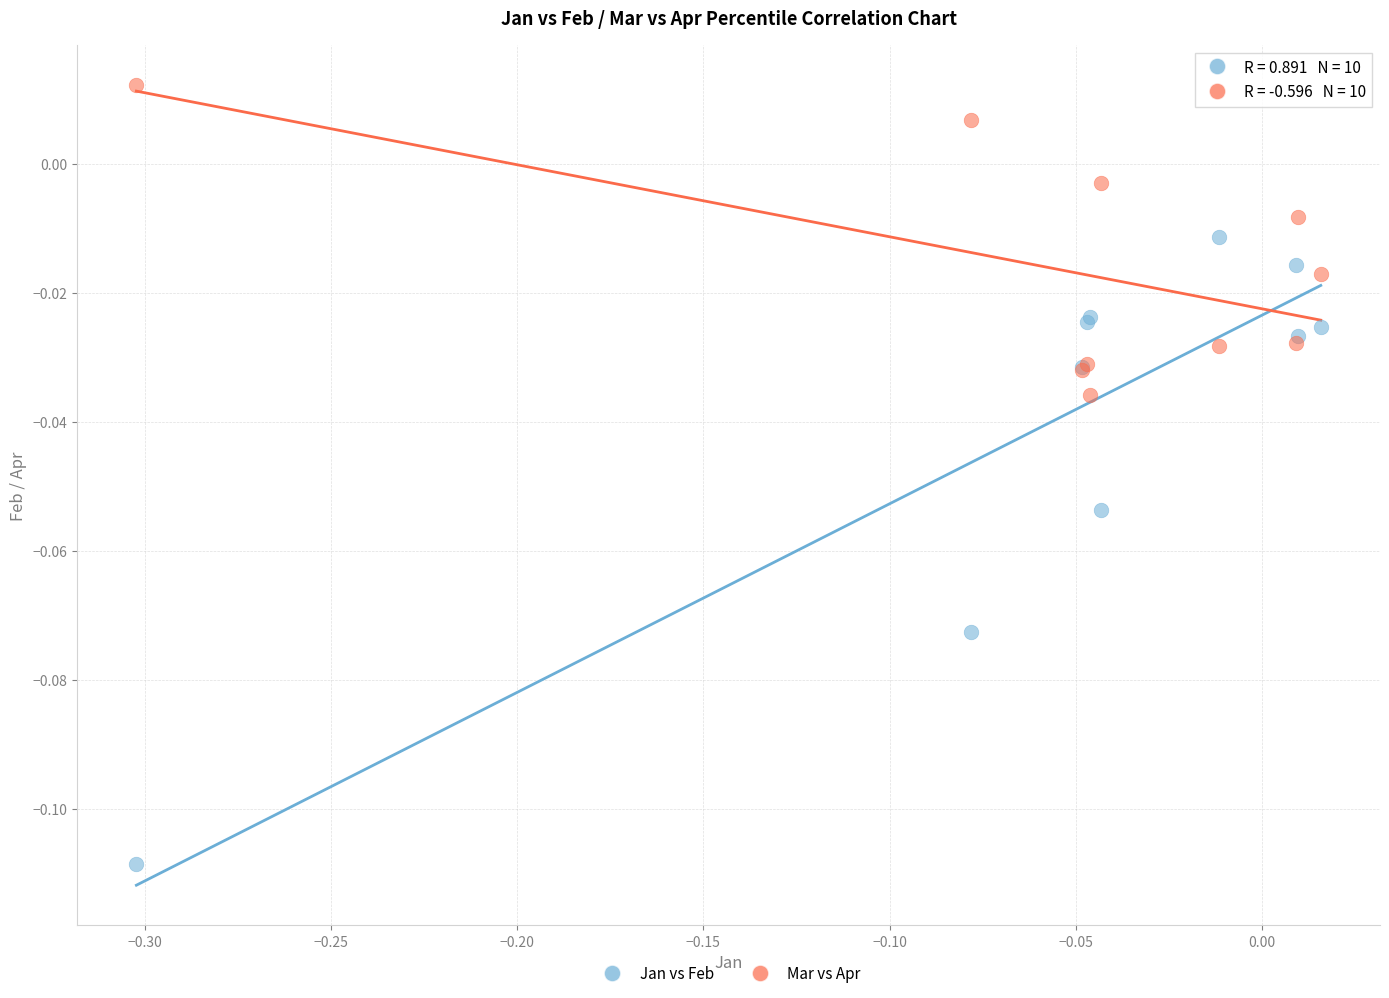

Which series contains the lowest Y value?

Jan vs Feb